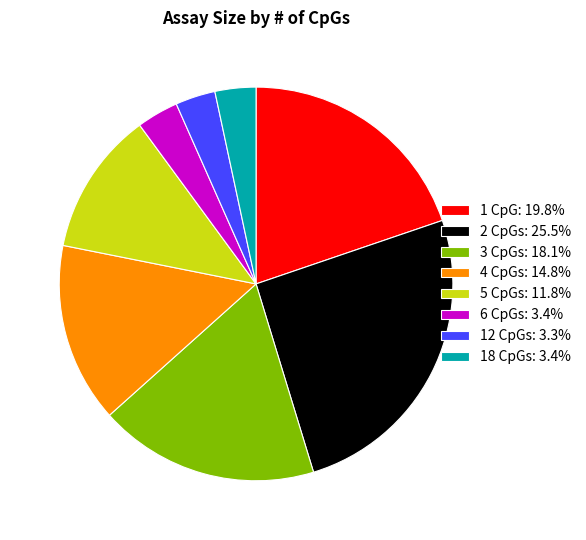

Combined, do 3 CpGs: 18.1% and 1 CpG: 19.8% account for over 50%?

No